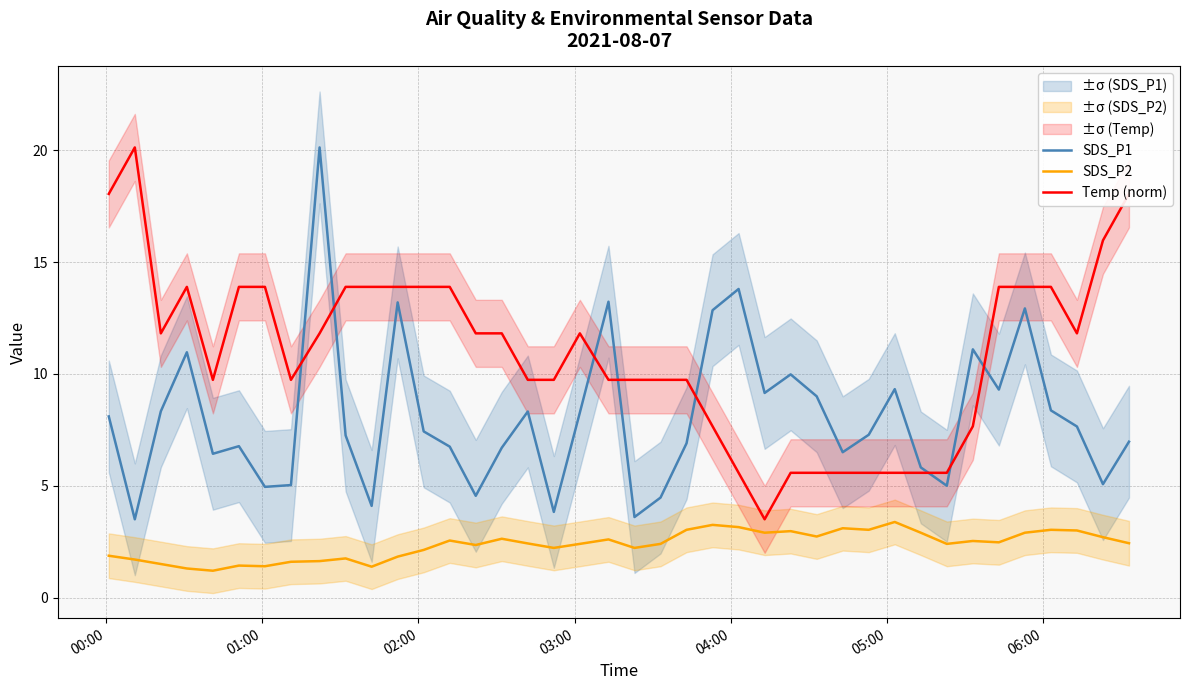

What is the smallest value displayed?

1.2